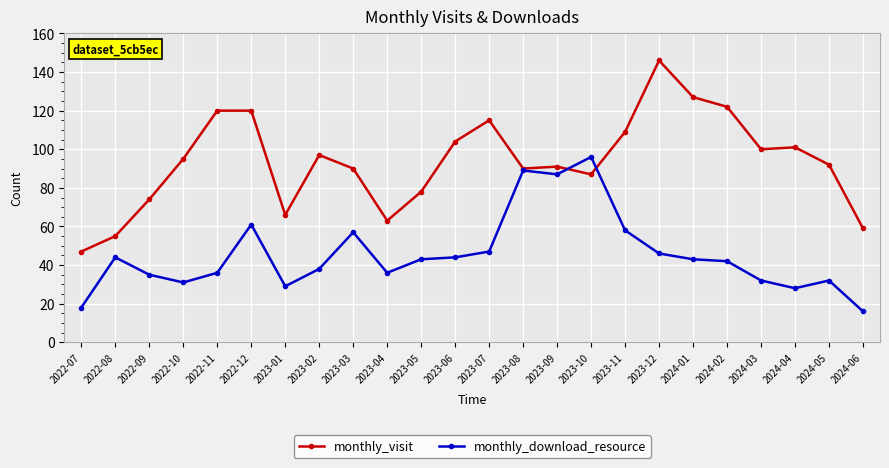

How many distinct data groups are displayed?

2